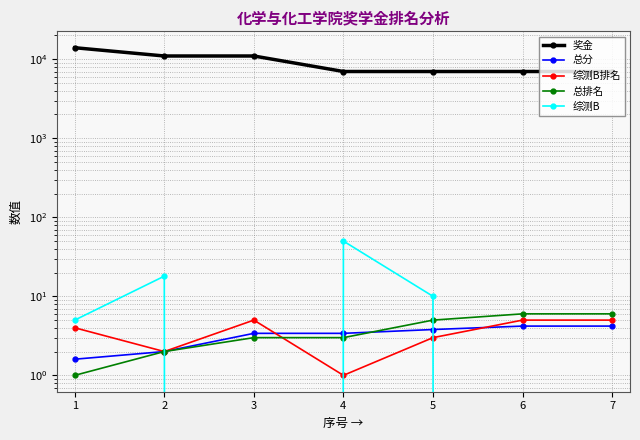

At 6, list the series in order from largest to smallest.

奖金, 总排名, 综测B排名, 总分, 综测B